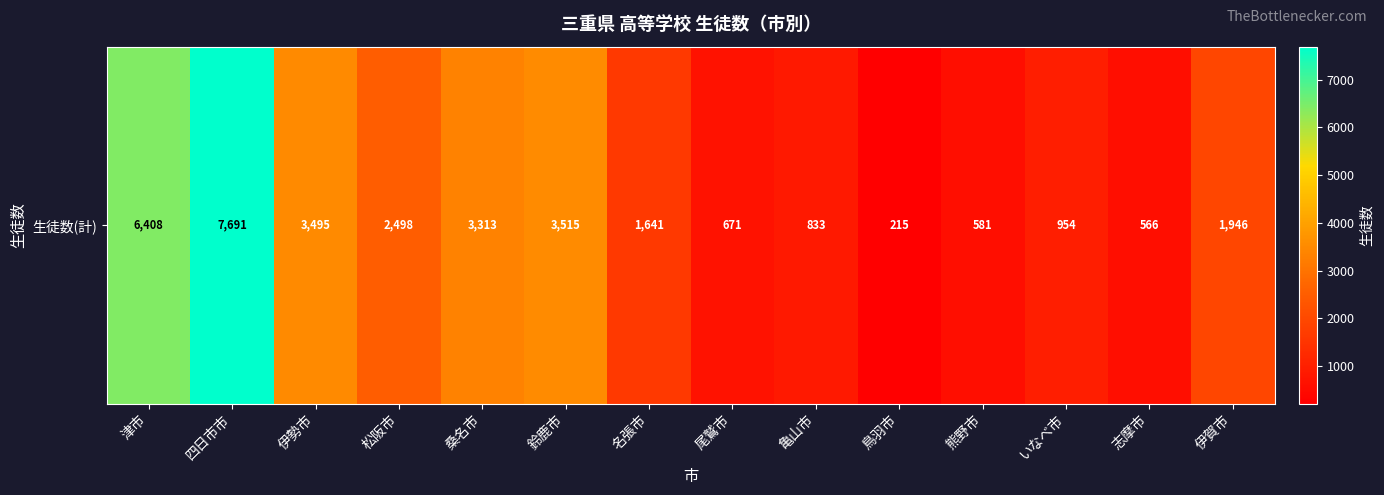

At which category does the chart reach its peak across all series?

四日市市